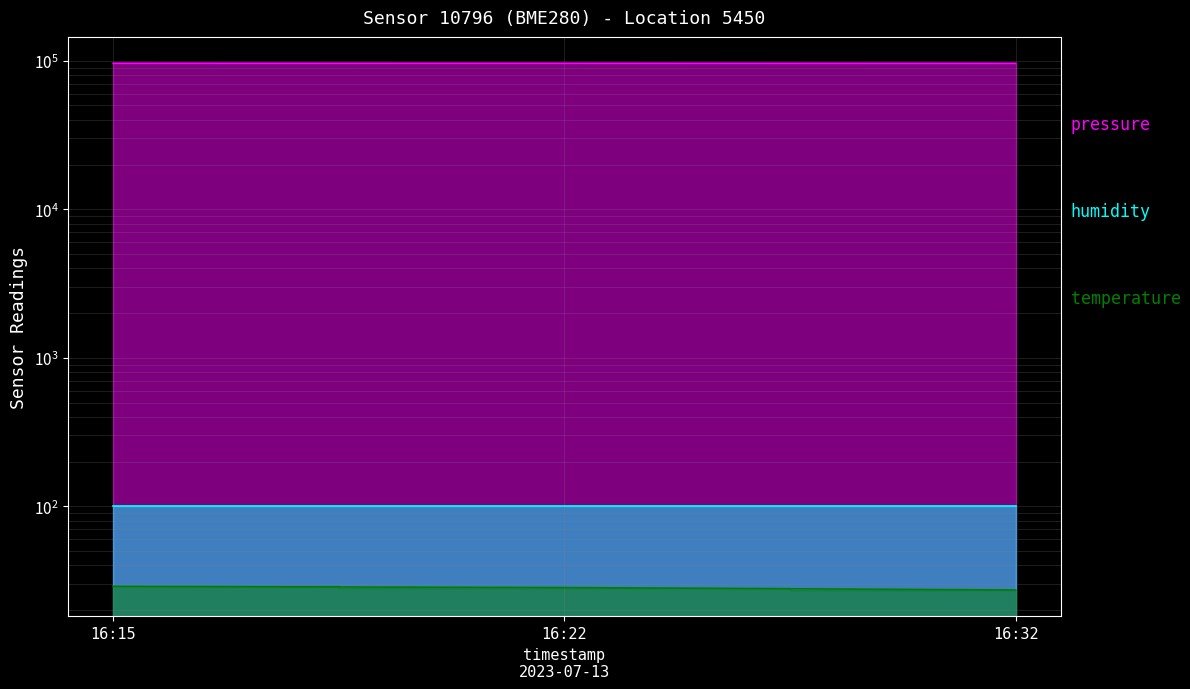

The value of pressure at 16:22 is 42748.3. True or false?

False